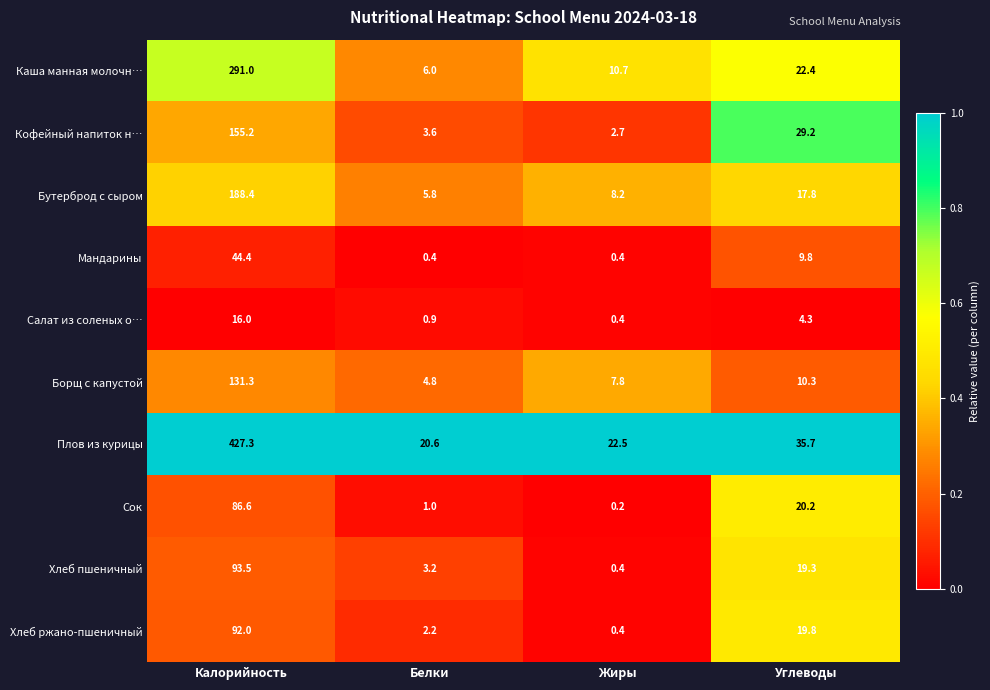

What is the average value of the Кофейный напиток н… series?

47.7